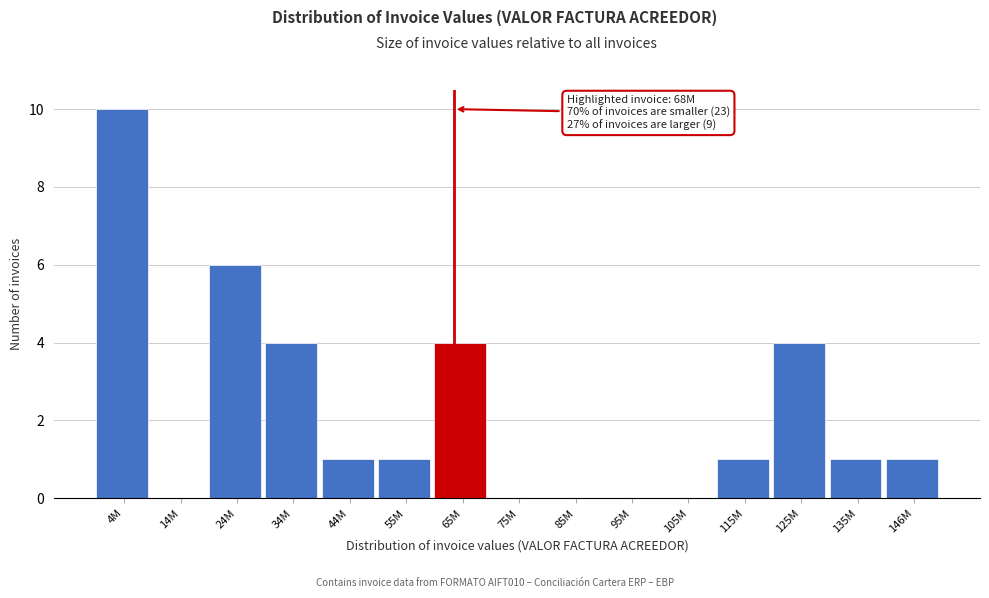

Reading right to left, what are all the values shown in this chart?

146M=1	135M=1	125M=4	115M=1	105M=0	95M=0	85M=0	75M=0	65M=4	55M=1	44M=1	34M=4	24M=6	14M=0	4M=10